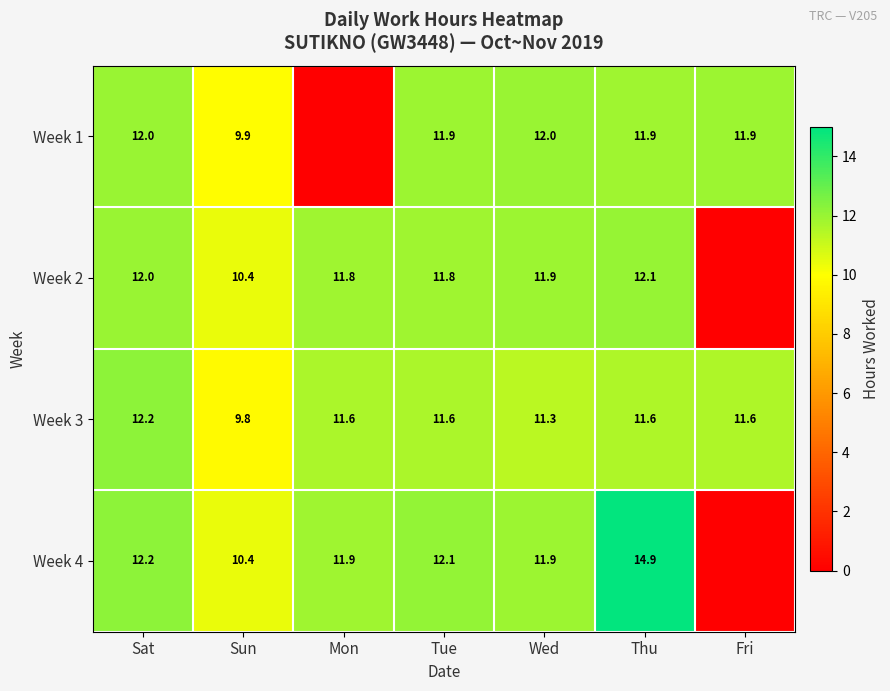

Read the Week 3 value at Sun.

9.8